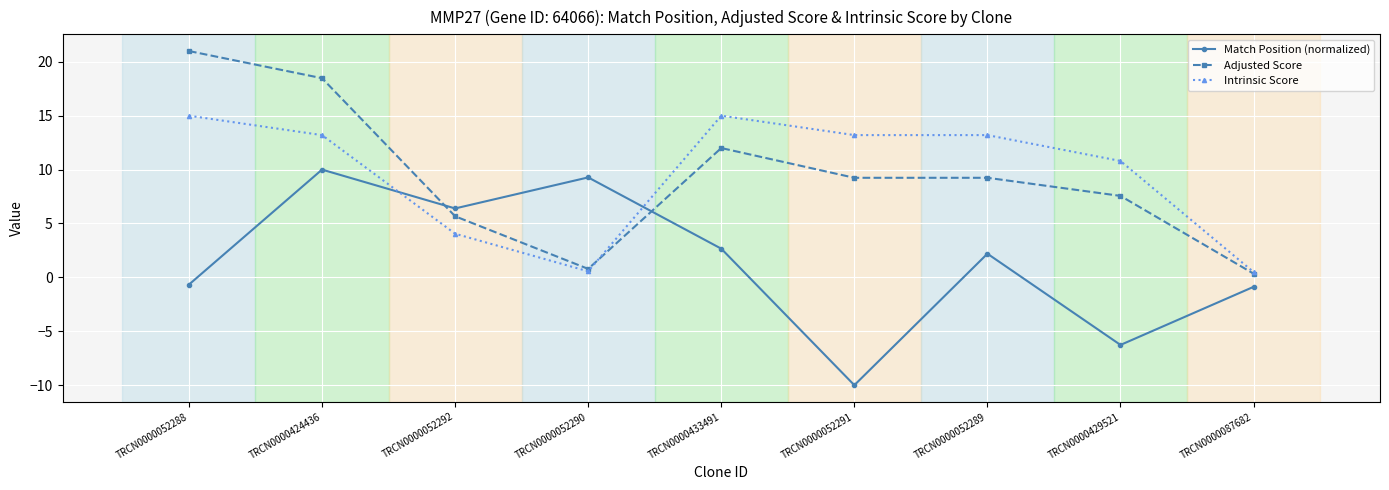

What is the total value across all series at TRCN0000424436?

41.7